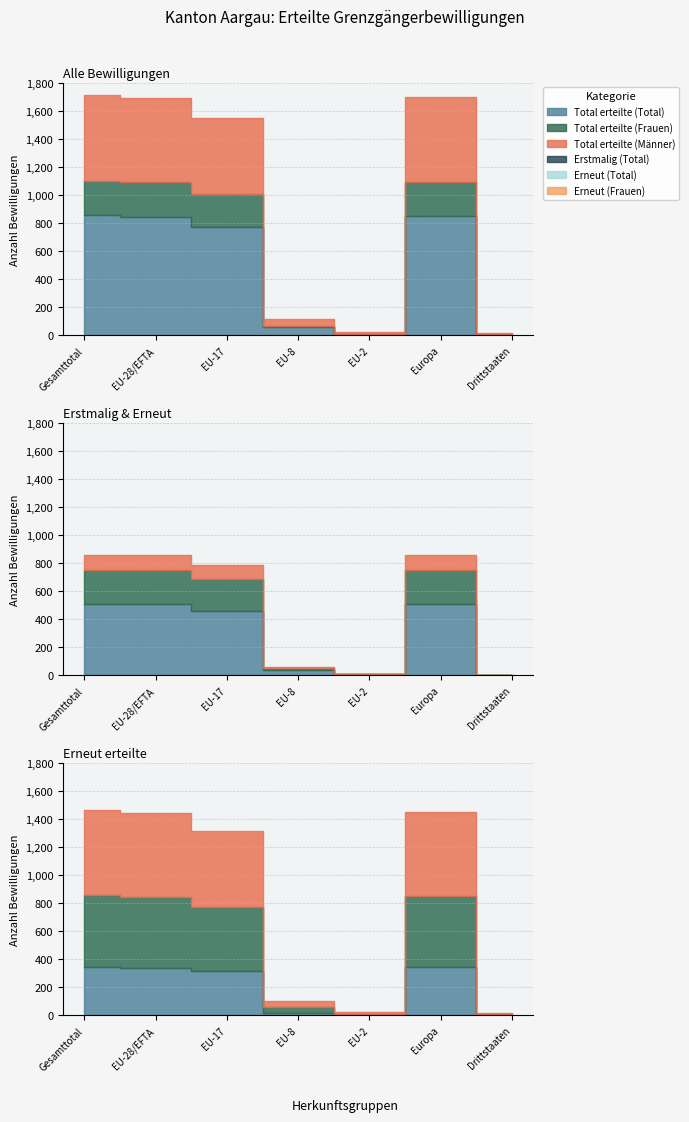

What is the difference between the highest and lowest values at Europa?

742